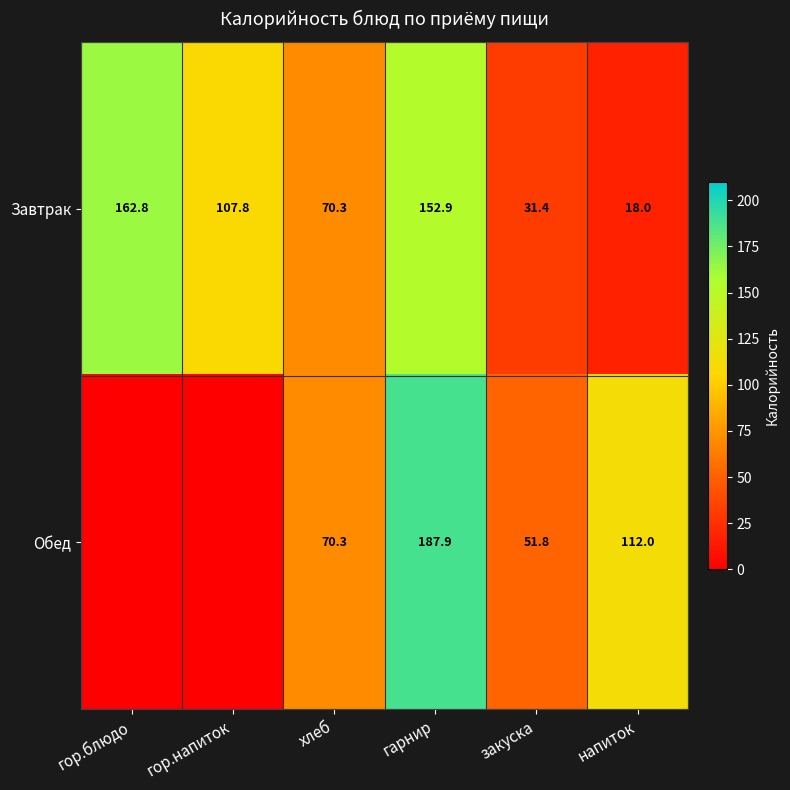

Read the Завтрак value at напиток.

18.0